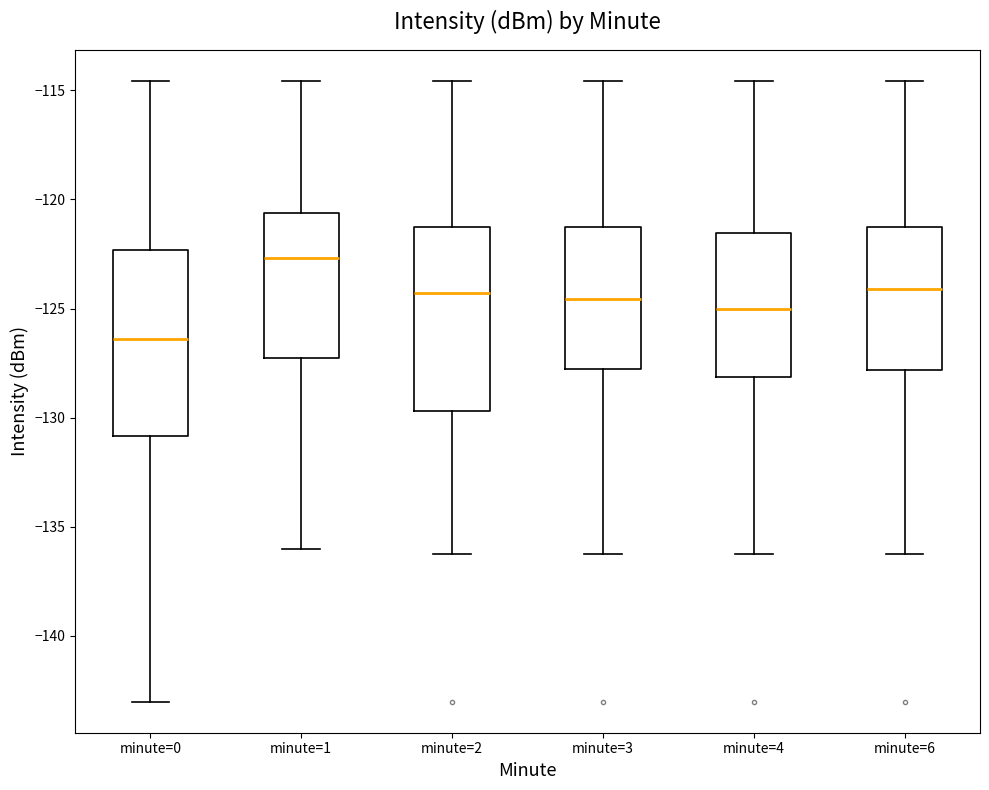

Reading left to right, transcribe this box plot: for each box, give where its median line is, the range the box spans, and where its two whiskers end, as read against the y-axis. The values are not printed on the chart, so give them approximately, as read against the axis.

minute=0: median -126.5, box -131.0 to -122.5, whiskers -143.0 to -114.5
minute=1: median -122.5, box -127.5 to -120.5, whiskers -136.0 to -114.5
minute=2: median -124.5, box -129.5 to -121.0, whiskers -136.5 to -114.5
minute=3: median -124.5, box -128.0 to -121.0, whiskers -136.5 to -114.5
minute=4: median -125.0, box -128.0 to -121.5, whiskers -136.5 to -114.5
minute=6: median -124.0, box -128.0 to -121.0, whiskers -136.5 to -114.5